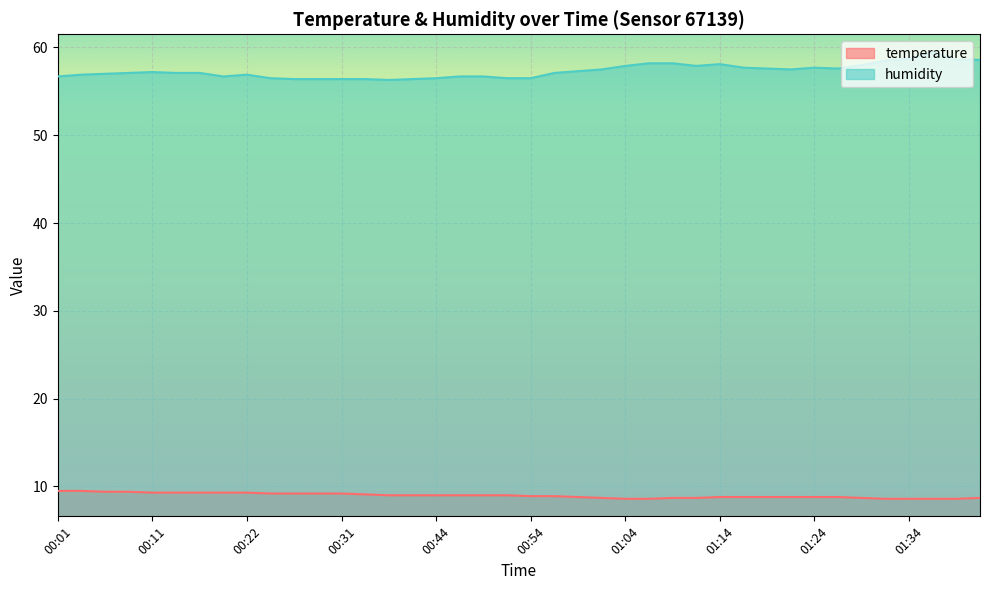

What is the total value across all series at 01:34?

67.3